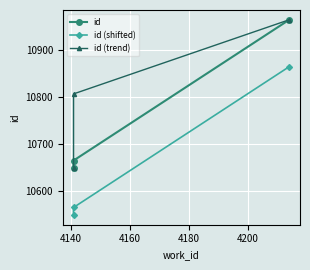

How many values in the id series exceed 10665?

1